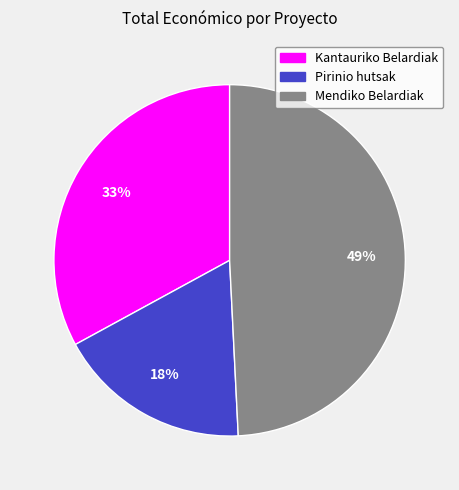

Do Kantauriko Belardiak and Mendiko Belardiak together represent more than half of the pie?

Yes